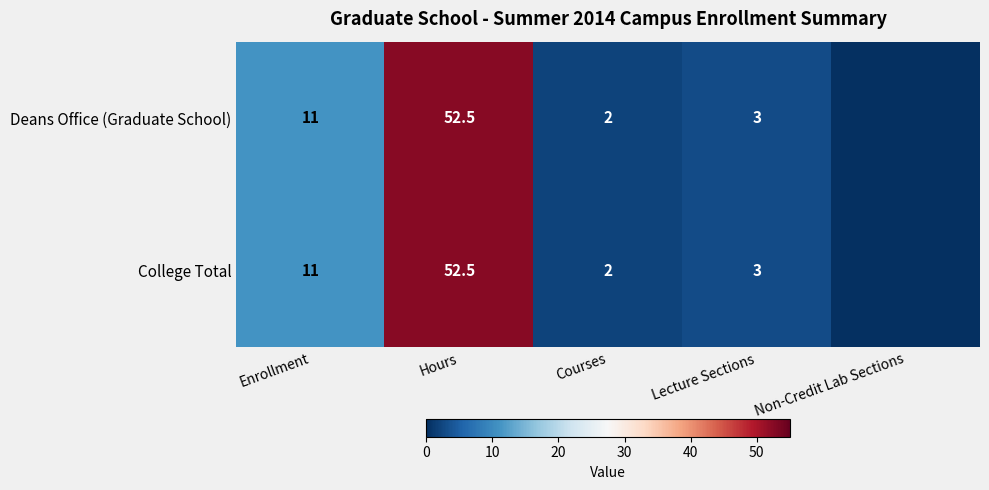

What is the total value across all series at Lecture Sections?

6.0